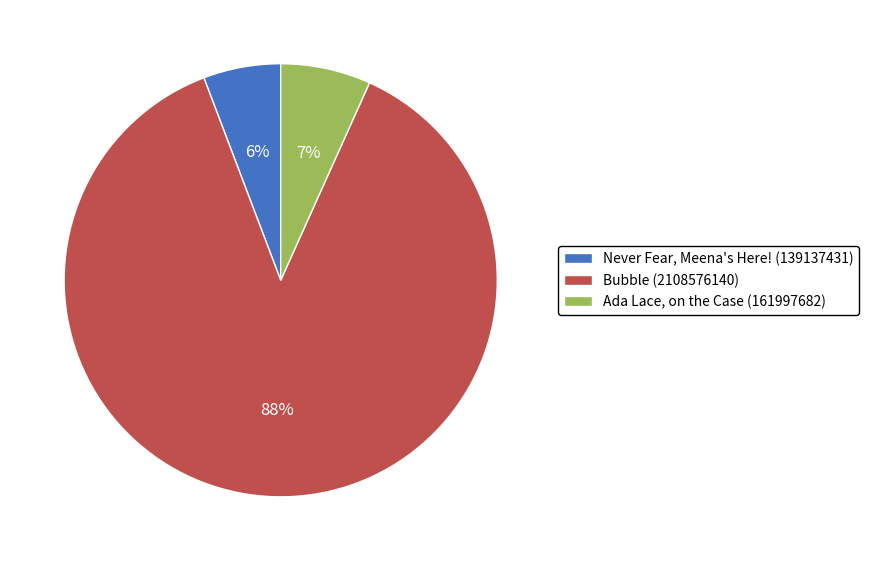

Rank the categories by value from highest to lowest.

Bubble (2108576140), Ada Lace, on the Case (161997682), Never Fear, Meena's Here! (139137431)